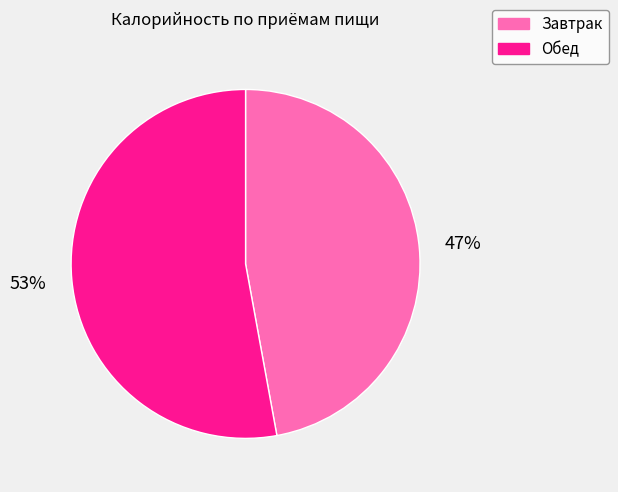

Which category has the biggest portion of the pie?

Обед